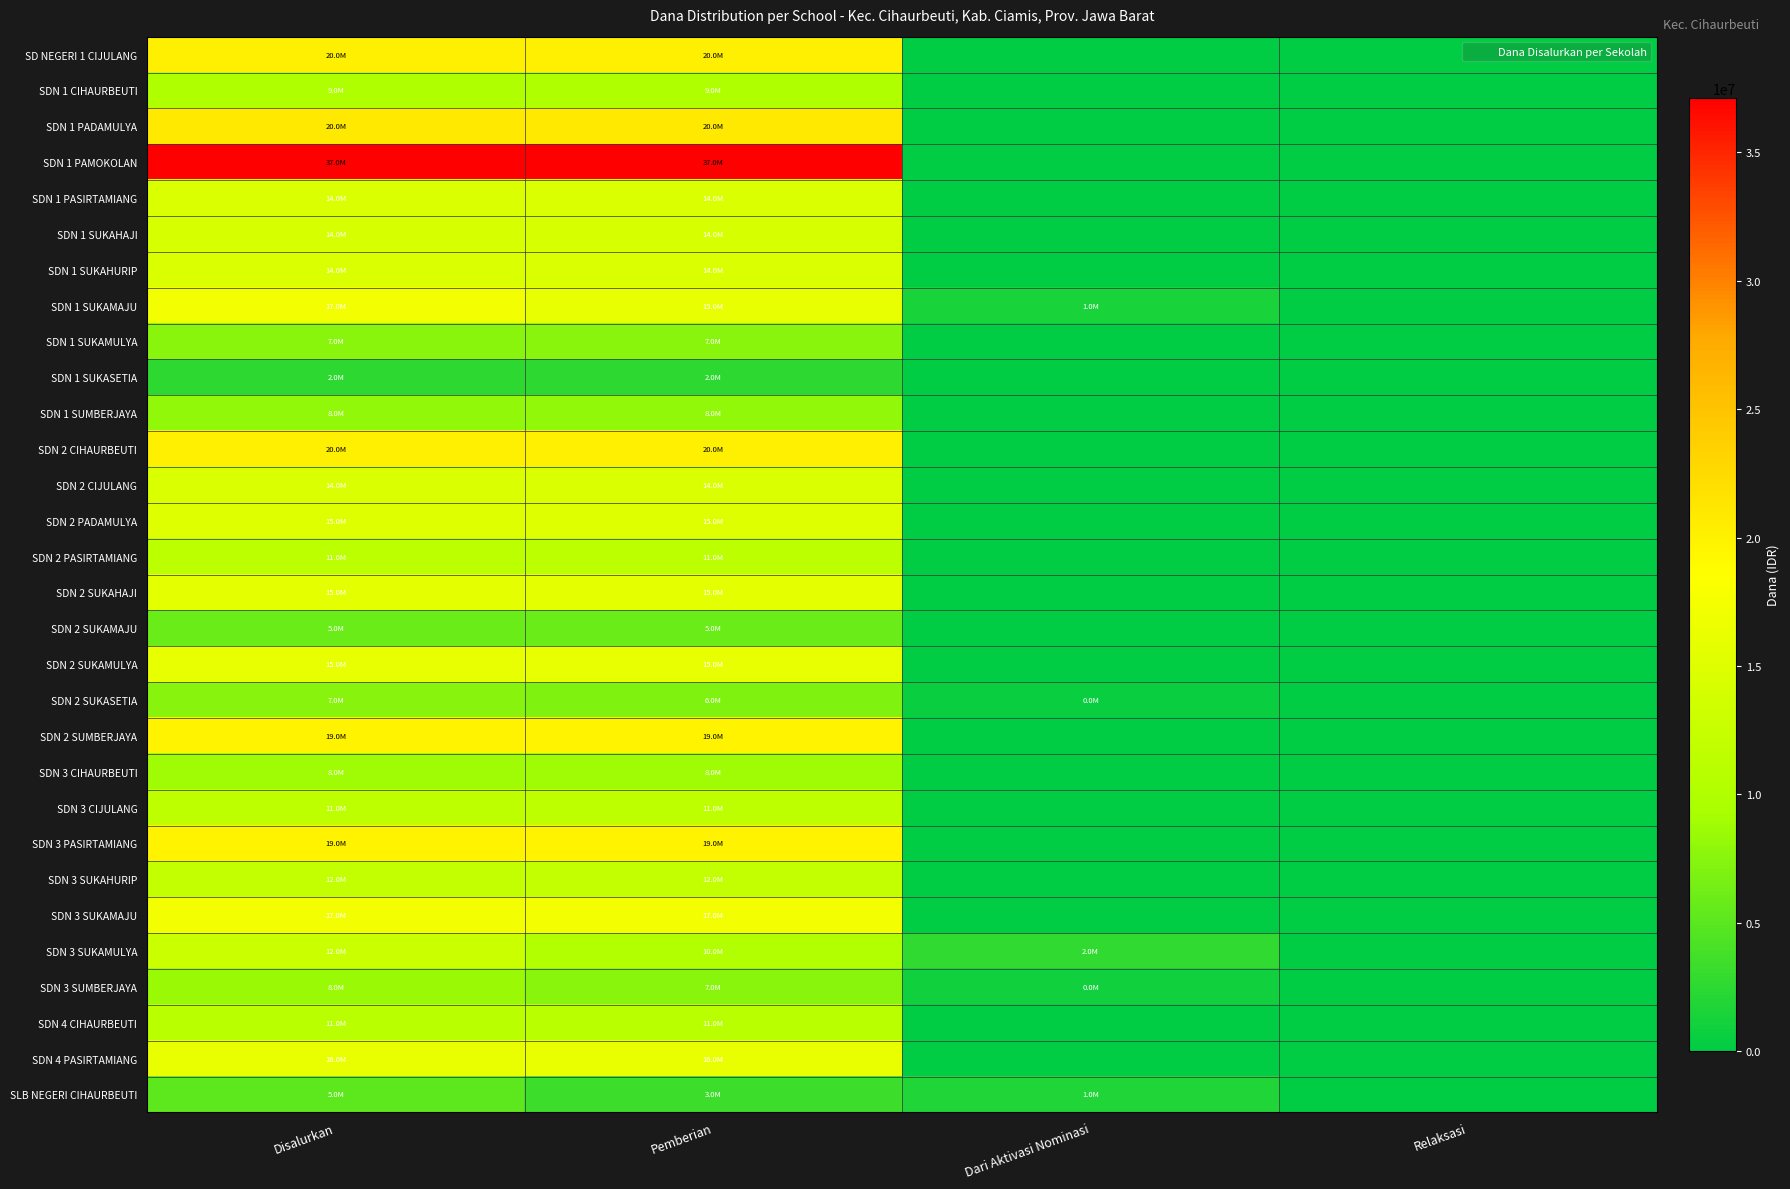

Reading left to right, extract all data points from this chart.

SD NEGERI 1 CIJULANG: Disalurkan=20250000	Pemberian=20250000	Dari Aktivasi Nominasi=0	Relaksasi=0
SDN 1 CIHAURBEUTI: Disalurkan=9900000	Pemberian=9900000	Dari Aktivasi Nominasi=0	Relaksasi=0
SDN 1 PADAMULYA: Disalurkan=20925000	Pemberian=20925000	Dari Aktivasi Nominasi=0	Relaksasi=0
SDN 1 PAMOKOLAN: Disalurkan=37125000	Pemberian=37125000	Dari Aktivasi Nominasi=0	Relaksasi=0
SDN 1 PASIRTAMIANG: Disalurkan=14400000	Pemberian=14400000	Dari Aktivasi Nominasi=0	Relaksasi=0
SDN 1 SUKAHAJI: Disalurkan=14175000	Pemberian=14175000	Dari Aktivasi Nominasi=0	Relaksasi=0
SDN 1 SUKAHURIP: Disalurkan=14400000	Pemberian=14400000	Dari Aktivasi Nominasi=0	Relaksasi=0
SDN 1 SUKAMAJU: Disalurkan=17325000	Pemberian=15975000	Dari Aktivasi Nominasi=1350000	Relaksasi=0
SDN 1 SUKAMULYA: Disalurkan=7650000	Pemberian=7650000	Dari Aktivasi Nominasi=0	Relaksasi=0
SDN 1 SUKASETIA: Disalurkan=2475000	Pemberian=2475000	Dari Aktivasi Nominasi=0	Relaksasi=0
SDN 1 SUMBERJAYA: Disalurkan=8100000	Pemberian=8100000	Dari Aktivasi Nominasi=0	Relaksasi=0
SDN 2 CIHAURBEUTI: Disalurkan=20250000	Pemberian=20250000	Dari Aktivasi Nominasi=0	Relaksasi=0
SDN 2 CIJULANG: Disalurkan=14625000	Pemberian=14625000	Dari Aktivasi Nominasi=0	Relaksasi=0
SDN 2 PADAMULYA: Disalurkan=15075000	Pemberian=15075000	Dari Aktivasi Nominasi=0	Relaksasi=0
SDN 2 PASIRTAMIANG: Disalurkan=11250000	Pemberian=11250000	Dari Aktivasi Nominasi=0	Relaksasi=0
SDN 2 SUKAHAJI: Disalurkan=15525000	Pemberian=15525000	Dari Aktivasi Nominasi=0	Relaksasi=0
SDN 2 SUKAMAJU: Disalurkan=5850000	Pemberian=5850000	Dari Aktivasi Nominasi=0	Relaksasi=0
SDN 2 SUKAMULYA: Disalurkan=15975000	Pemberian=15975000	Dari Aktivasi Nominasi=0	Relaksasi=0
SDN 2 SUKASETIA: Disalurkan=7425000	Pemberian=6975000	Dari Aktivasi Nominasi=450000	Relaksasi=0
SDN 2 SUMBERJAYA: Disalurkan=19800000	Pemberian=19800000	Dari Aktivasi Nominasi=0	Relaksasi=0
SDN 3 CIHAURBEUTI: Disalurkan=8775000	Pemberian=8775000	Dari Aktivasi Nominasi=0	Relaksasi=0
SDN 3 CIJULANG: Disalurkan=11475000	Pemberian=11475000	Dari Aktivasi Nominasi=0	Relaksasi=0
SDN 3 PASIRTAMIANG: Disalurkan=19800000	Pemberian=19800000	Dari Aktivasi Nominasi=0	Relaksasi=0
SDN 3 SUKAHURIP: Disalurkan=12150000	Pemberian=12150000	Dari Aktivasi Nominasi=0	Relaksasi=0
SDN 3 SUKAMAJU: Disalurkan=17325000	Pemberian=17325000	Dari Aktivasi Nominasi=0	Relaksasi=0
SDN 3 SUKAMULYA: Disalurkan=12825000	Pemberian=10125000	Dari Aktivasi Nominasi=2700000	Relaksasi=0
SDN 3 SUMBERJAYA: Disalurkan=8550000	Pemberian=7650000	Dari Aktivasi Nominasi=900000	Relaksasi=0
SDN 4 CIHAURBEUTI: Disalurkan=11025000	Pemberian=11025000	Dari Aktivasi Nominasi=0	Relaksasi=0
SDN 4 PASIRTAMIANG: Disalurkan=16200000	Pemberian=16200000	Dari Aktivasi Nominasi=0	Relaksasi=0
SLB NEGERI CIHAURBEUTI: Disalurkan=5175000	Pemberian=3375000	Dari Aktivasi Nominasi=1800000	Relaksasi=0